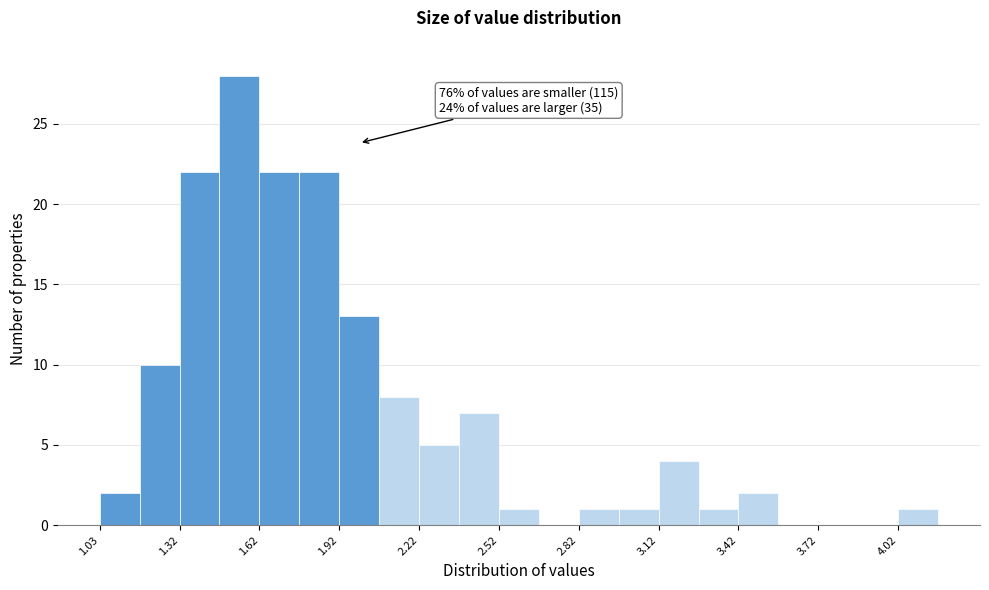

Around what value on the x-axis is the tallest bar? Give the approximate position of its centre, as read against the axis.

1.55